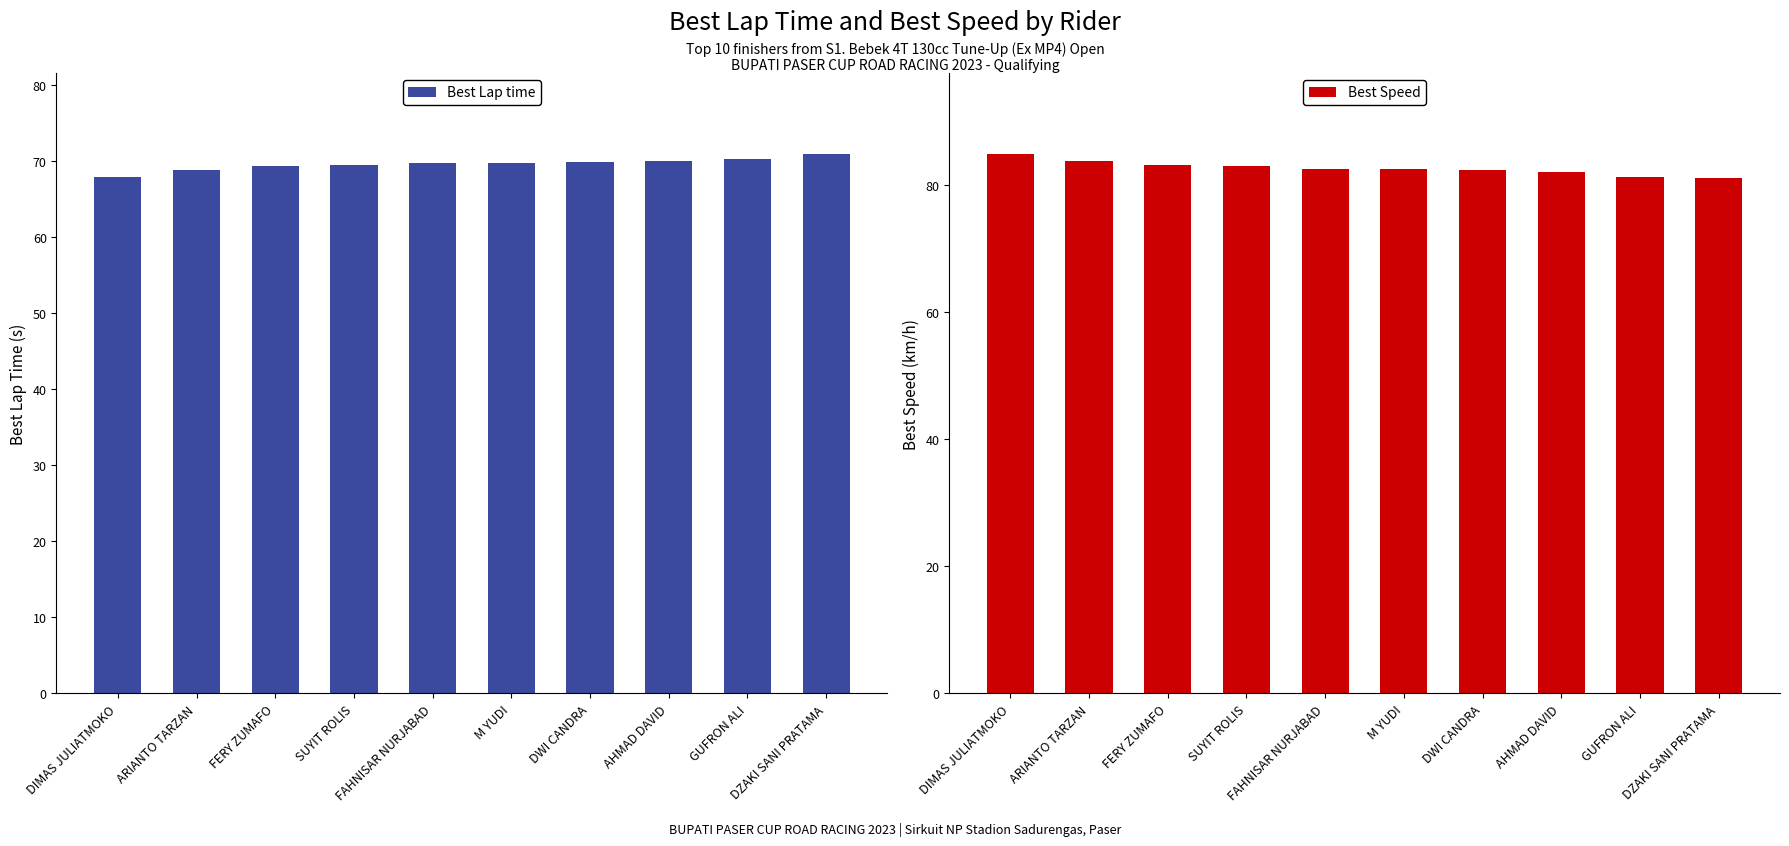

Rank the series at DWI CANDRA from highest to lowest value.

Best Speed, Best Lap time